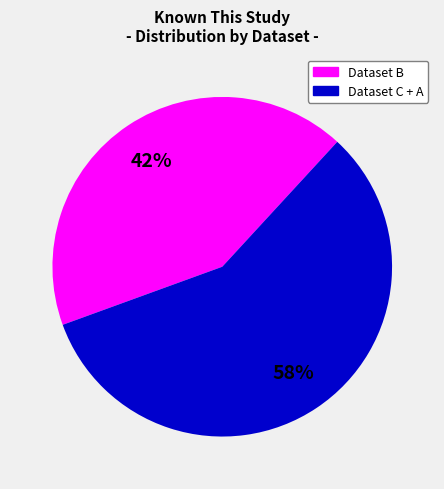

What is the ratio of the value at 42% to the value at 58%?

0.7